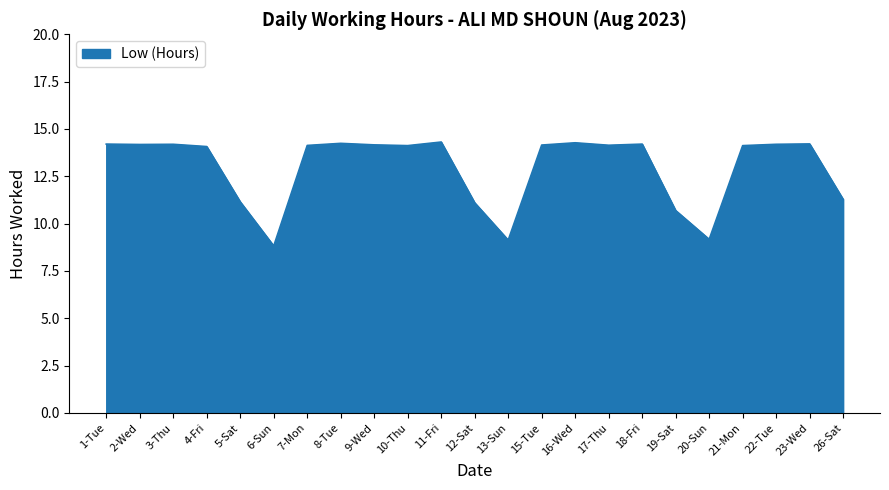

What position from the right is 5-Sat?

19